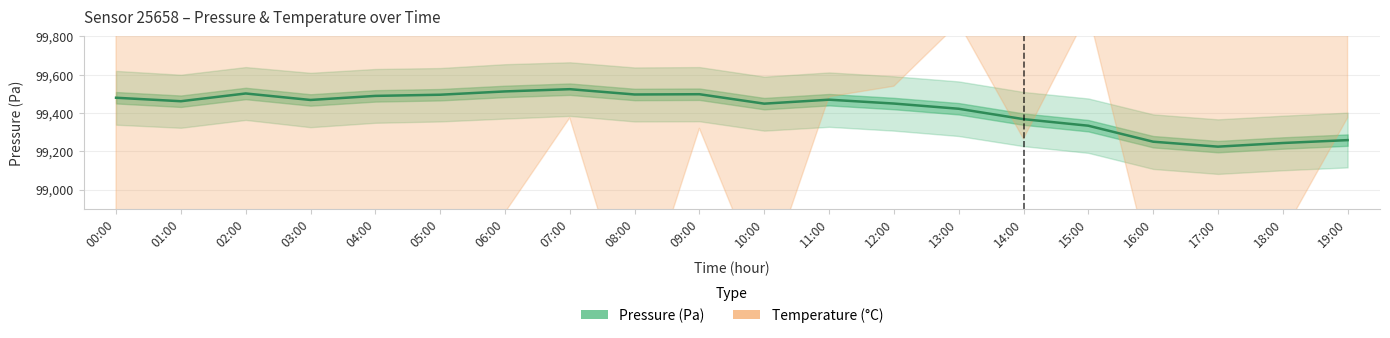

Which series has the largest total across all categories?

Temperature (°C)